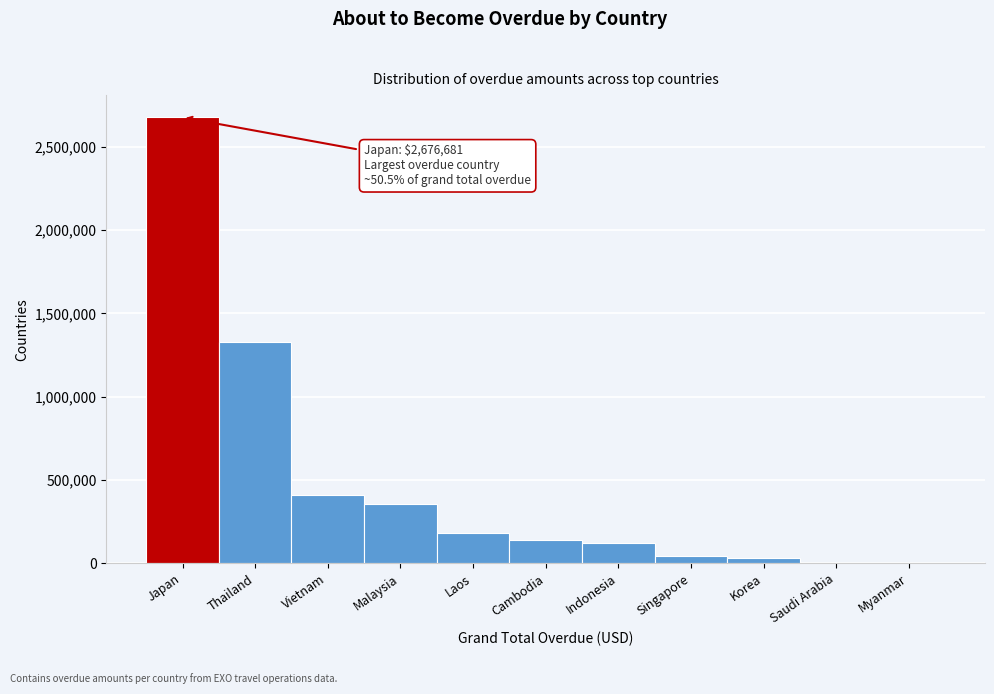

Is it true that the value at Myanmar is -1462362.6?

False